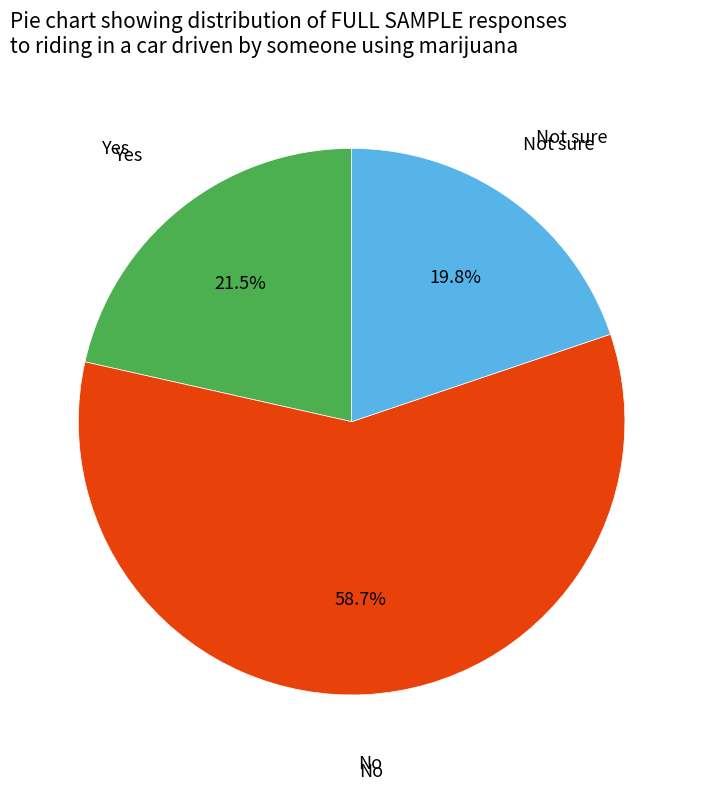

Which has a higher value, No or Yes?

No